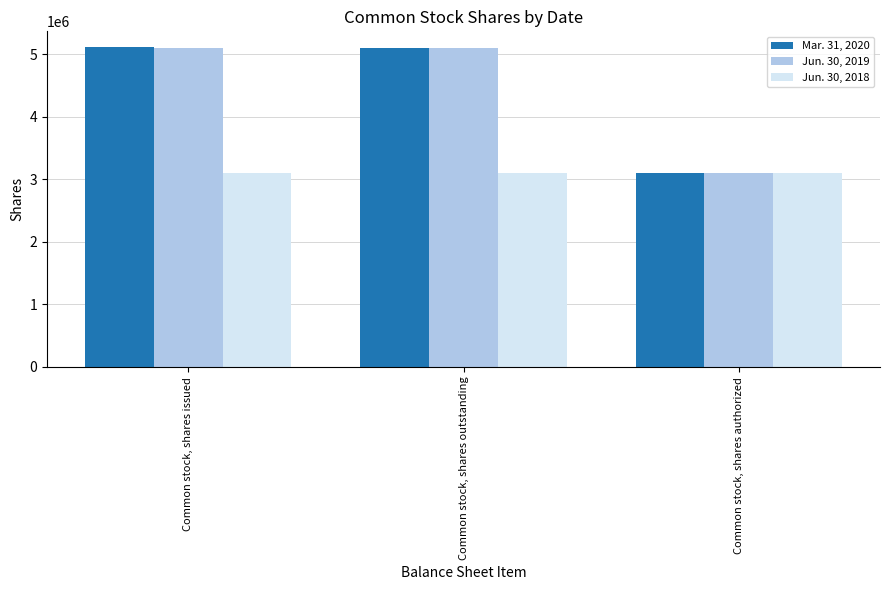

How many data points does each series have?

3